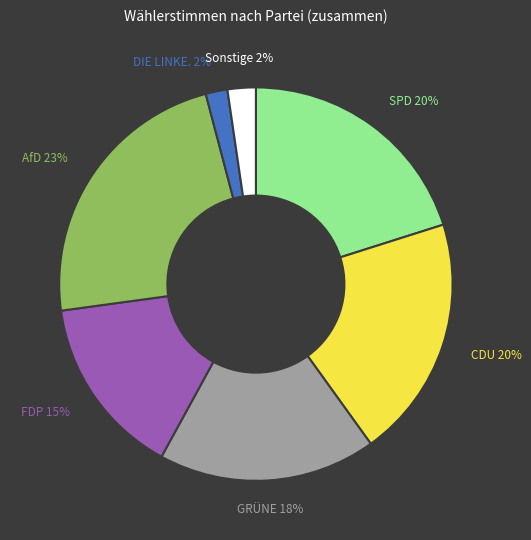

Which has a higher value, FDP or DIE LINKE.?

FDP